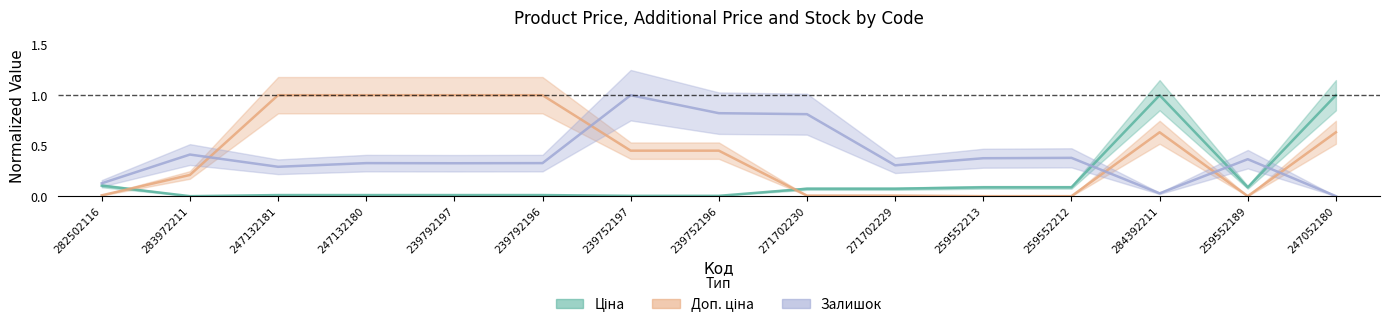

Reading left to right, what are all the values shown in this chart?

Ціна: 0.1	0.0	0.0	0.0	0.0	0.0	0.0	0.0	0.1	0.1	0.1	0.1	1.0	0.1	1.0
Доп. ціна: 0.0	0.2	1.0	1.0	1.0	1.0	0.5	0.5	0.0	0.0	0.0	0.0	0.6	0.0	0.6
Залишок: 0.1	0.4	0.3	0.3	0.3	0.3	1.0	0.8	0.8	0.3	0.4	0.4	0.0	0.4	0.0